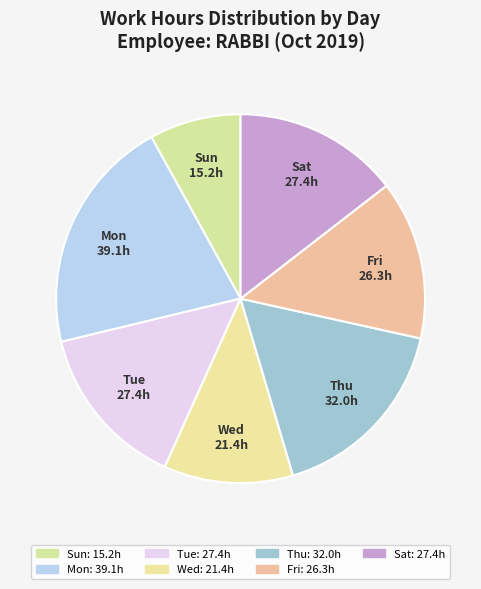

Is Sun the majority of the pie?

No